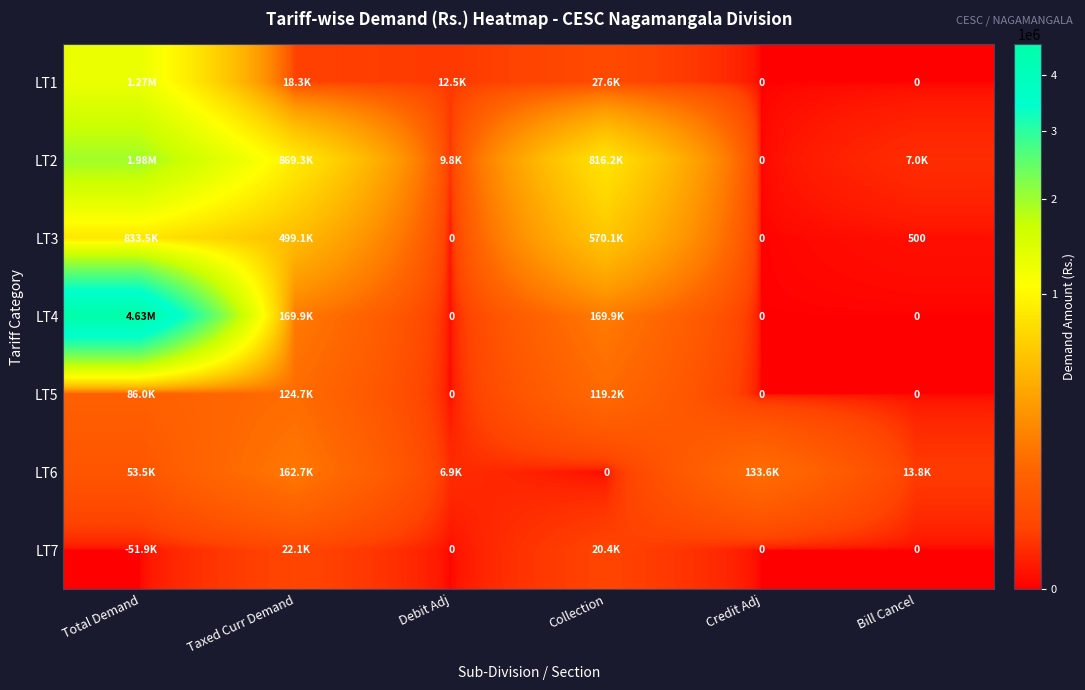

Rank the categories by LT2 value from lowest to highest.

Credit Adj, Bill Cancel, Debit Adj, Collection, Taxed Curr Demand, Total Demand